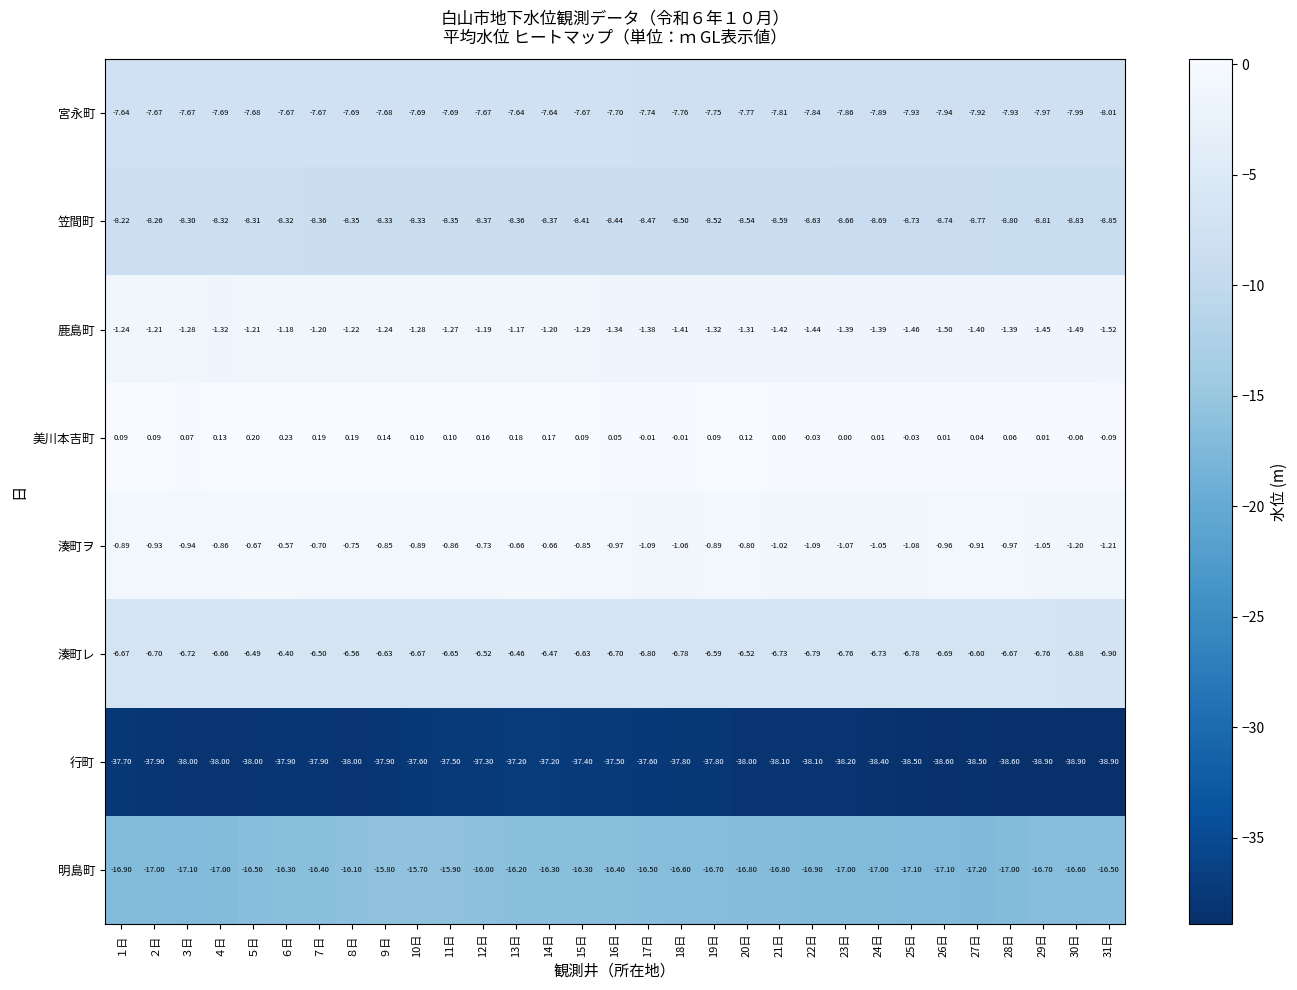

Which series has the largest total across all categories?

美川本吉町